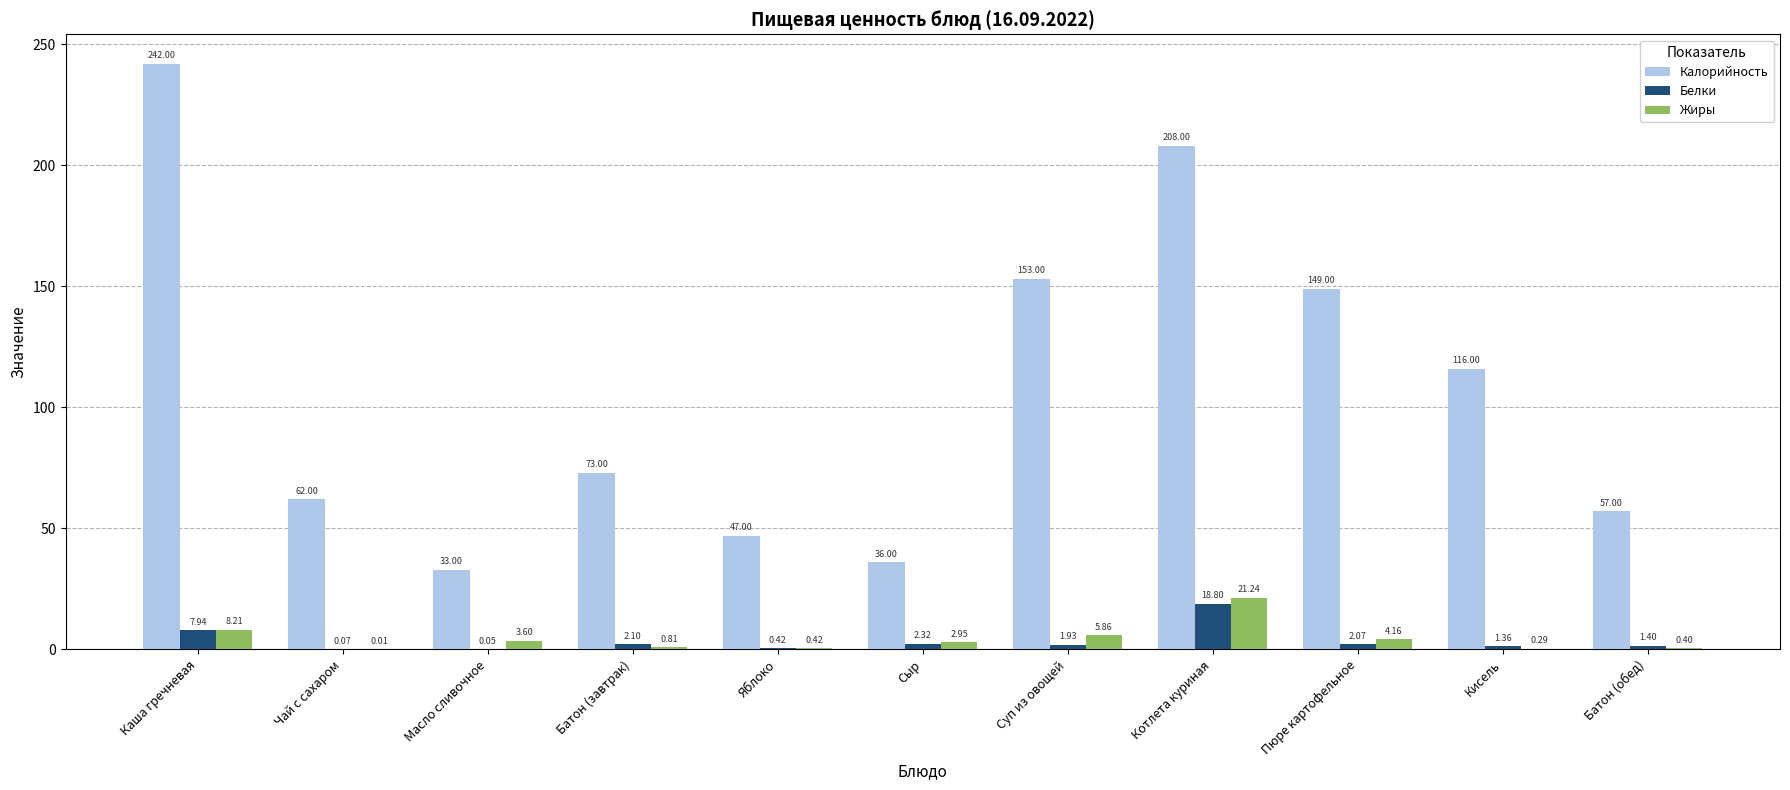

What is the approximate value of Калорийность at Батон (обед)?

57.0